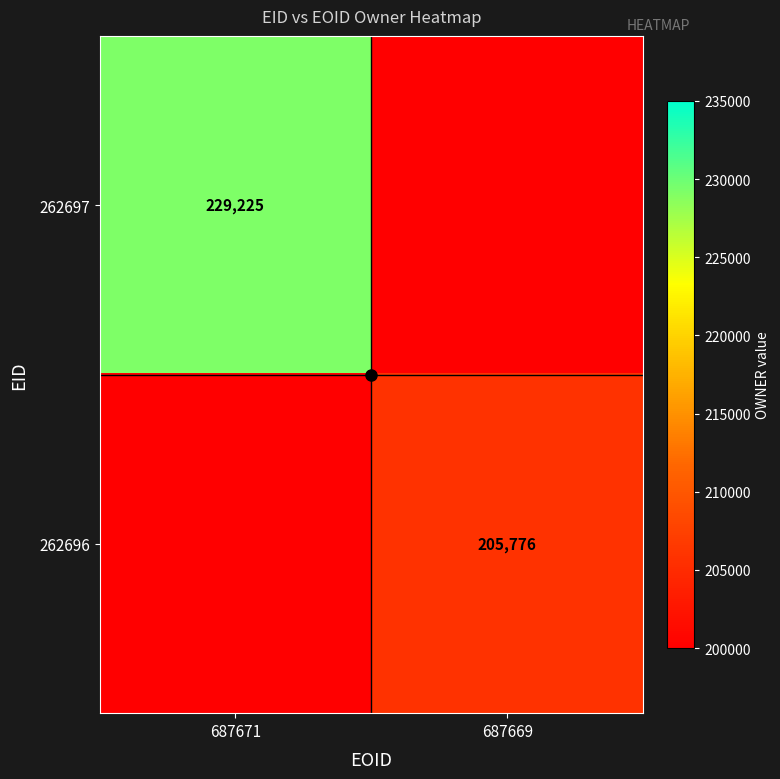

Rank the series by their maximum value, from highest to lowest.

262697, 262696